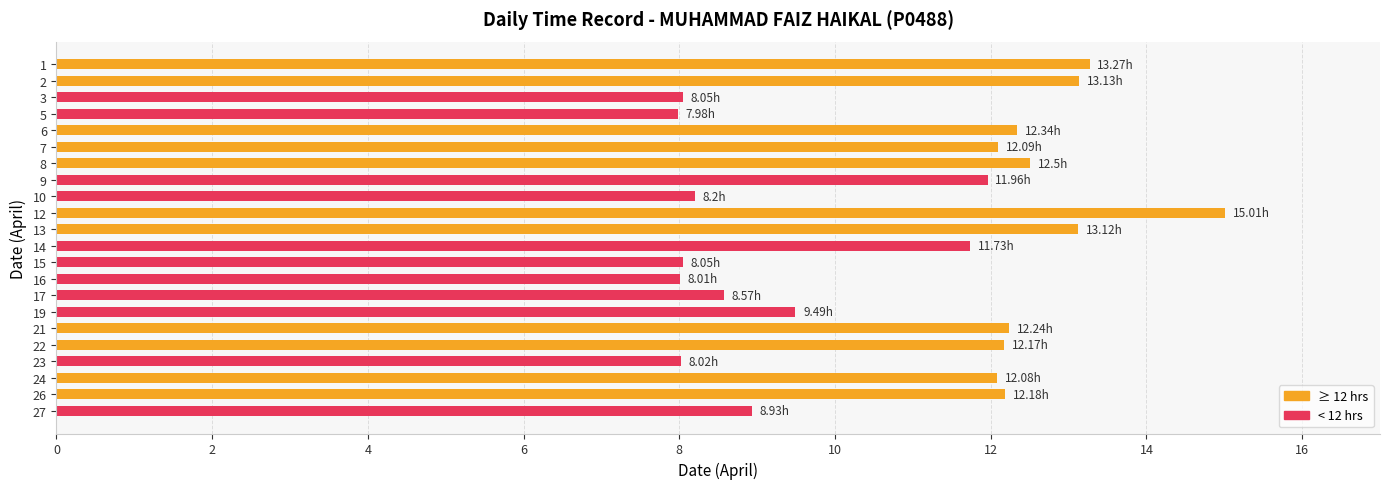

What is the difference between the maximum and second lowest values?

7.0